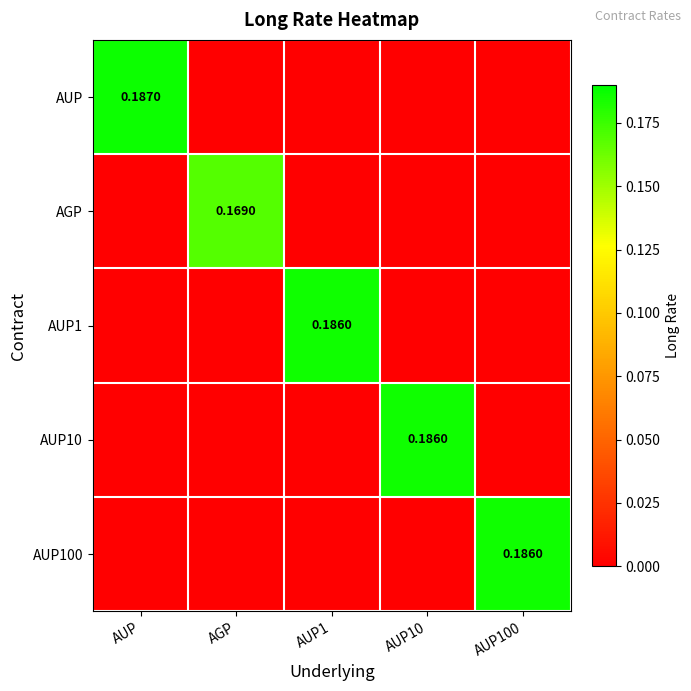

Which series has the largest range (max minus min)?

AUP